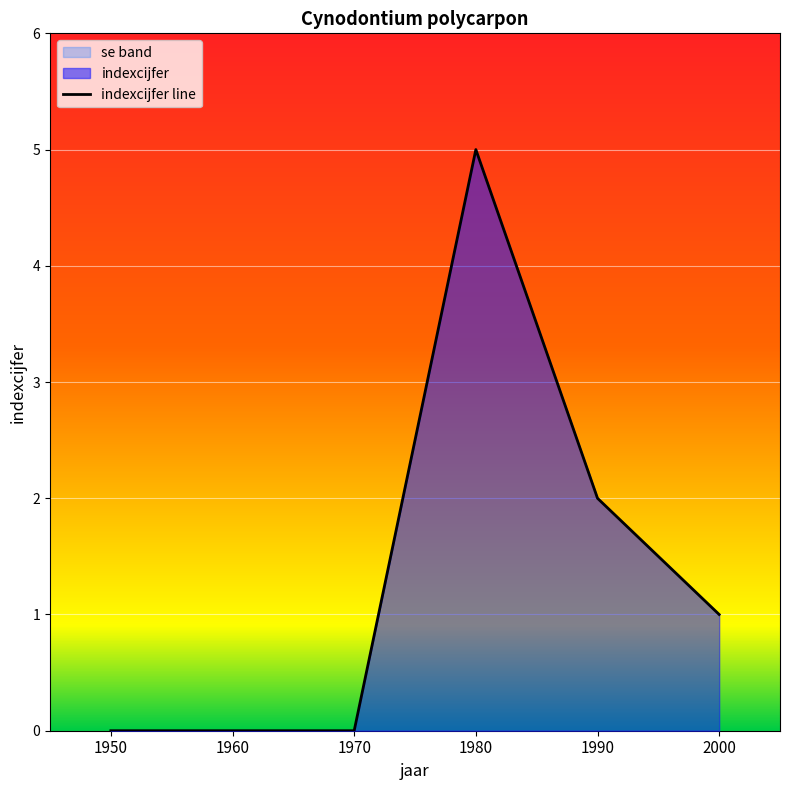

Which has a higher value, 1950 or 2000?

2000